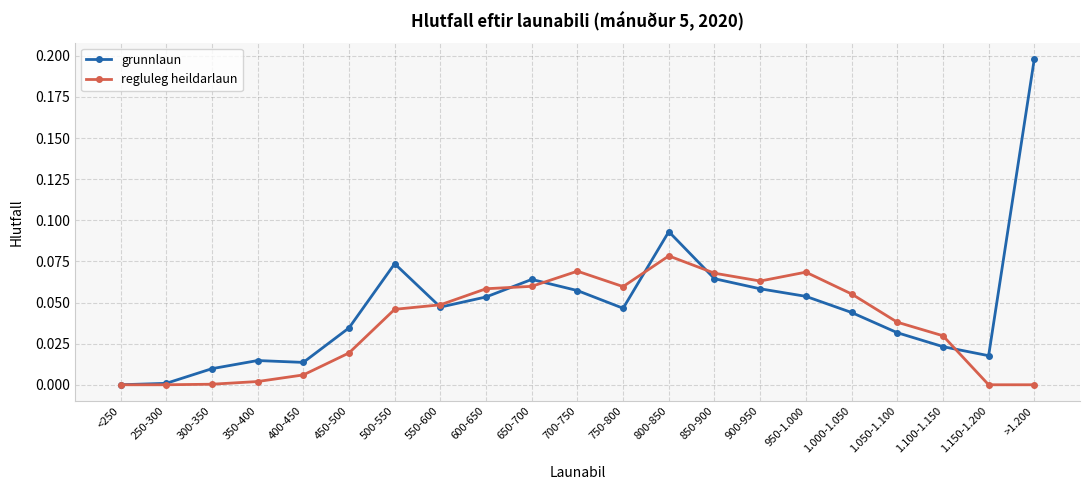

What position from the right is 850-900?

8